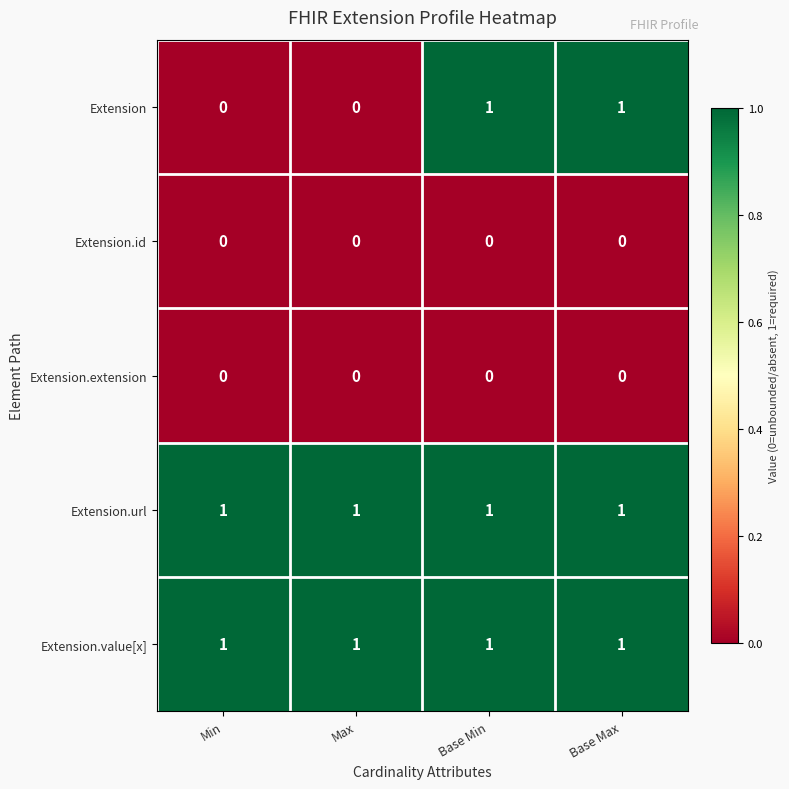

The Extension series shows -1 at Max. True or false?

False